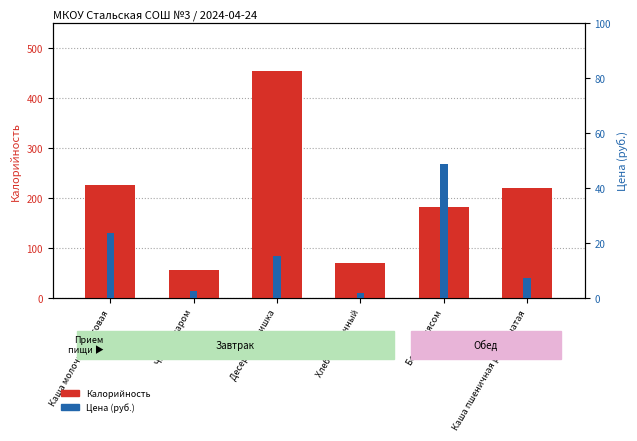

Which has a higher value, Борщ с мясом or Каша пшеничная рассыпчатая?

Каша пшеничная рассыпчатая